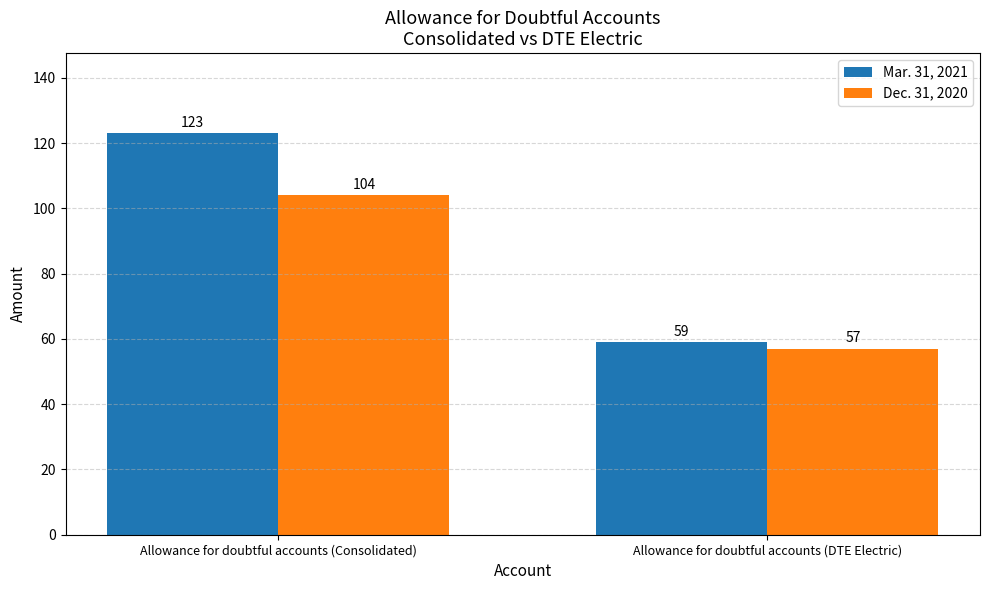

Reading left to right, list all the values displayed in this chart.

Mar. 31, 2021: Allowance for doubtful accounts (Consolidated)=123	Allowance for doubtful accounts (DTE Electric)=59
Dec. 31, 2020: Allowance for doubtful accounts (Consolidated)=104	Allowance for doubtful accounts (DTE Electric)=57